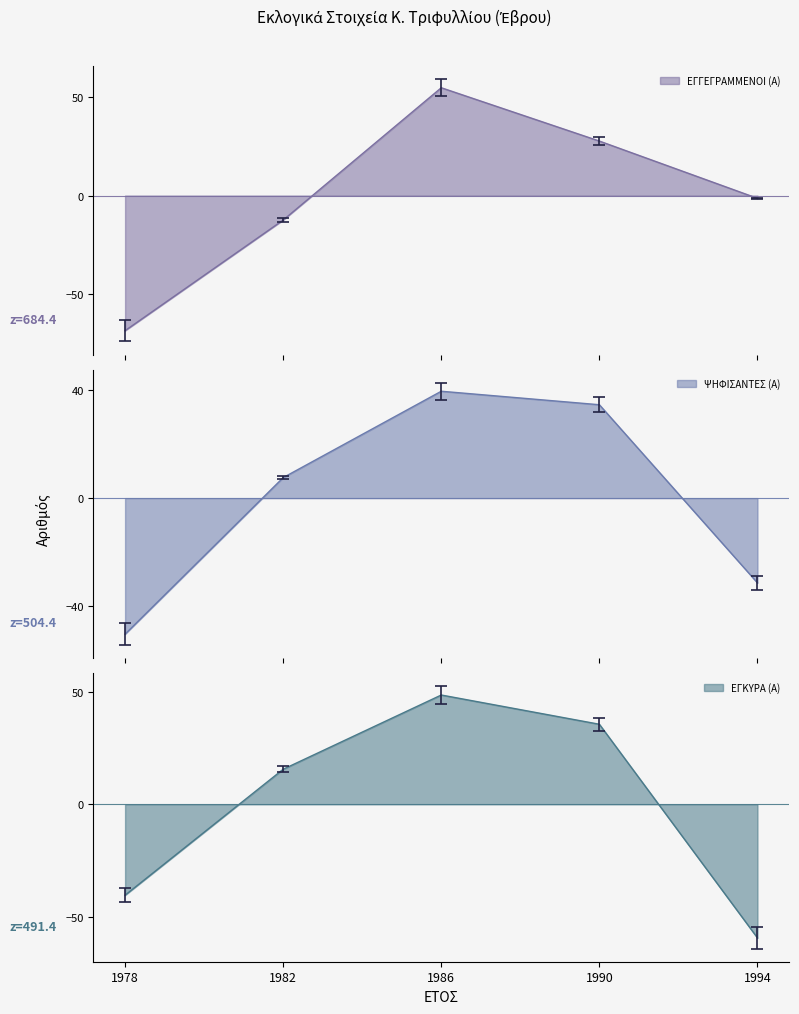

What is the approximate value of ΕΓΚΥΡΑ (Α) at 1986?

48.6